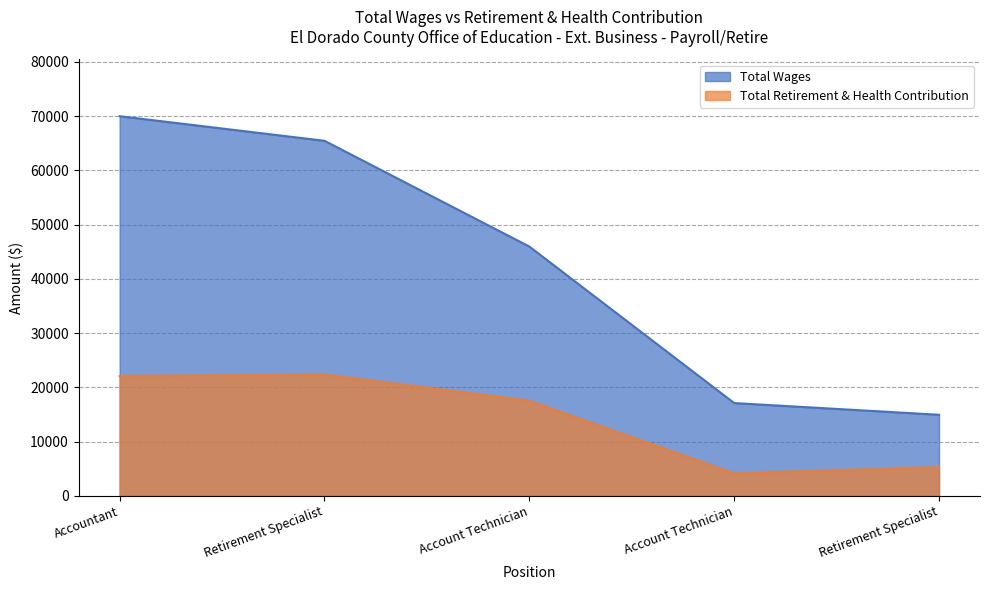

What is the maximum value shown in the chart?

70002